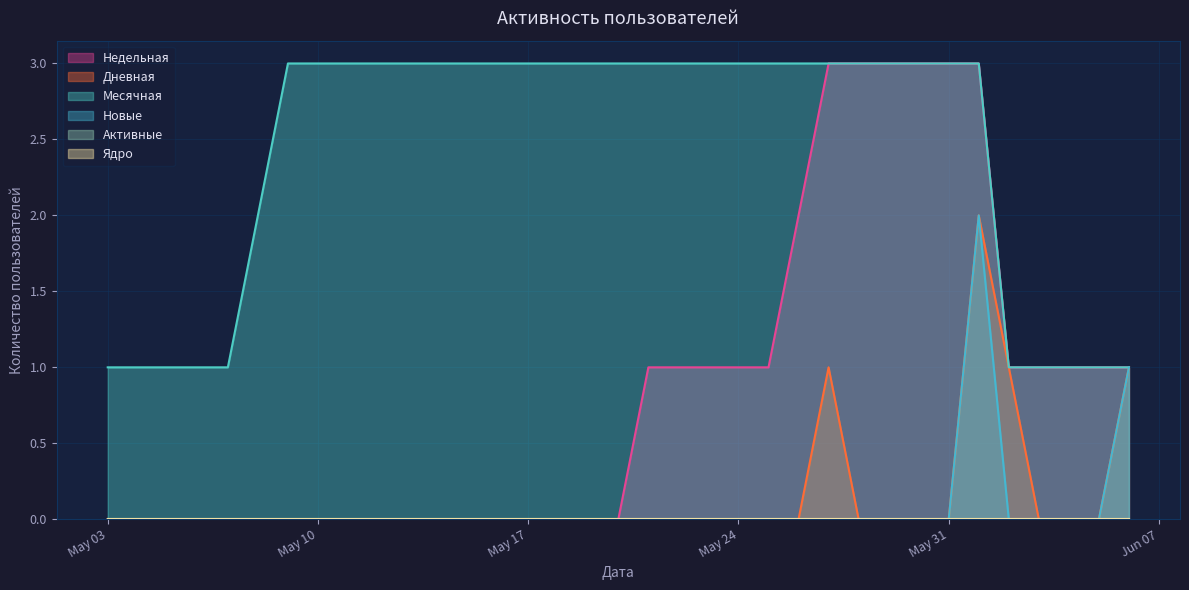

How many data points does each series have?

35